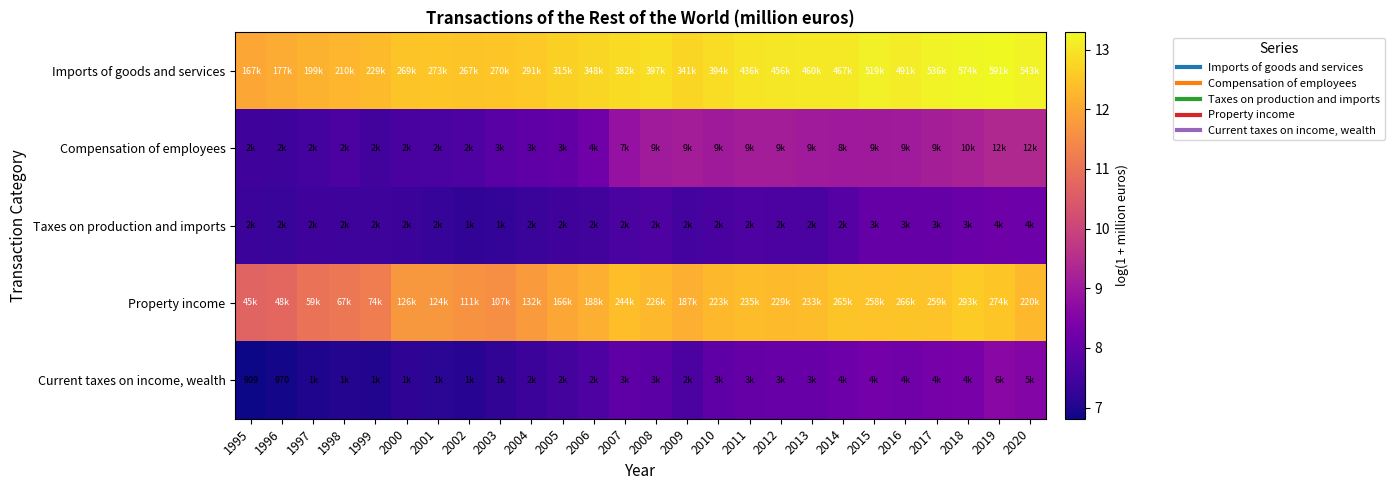

What is the minimum value shown in the chart?

6.8